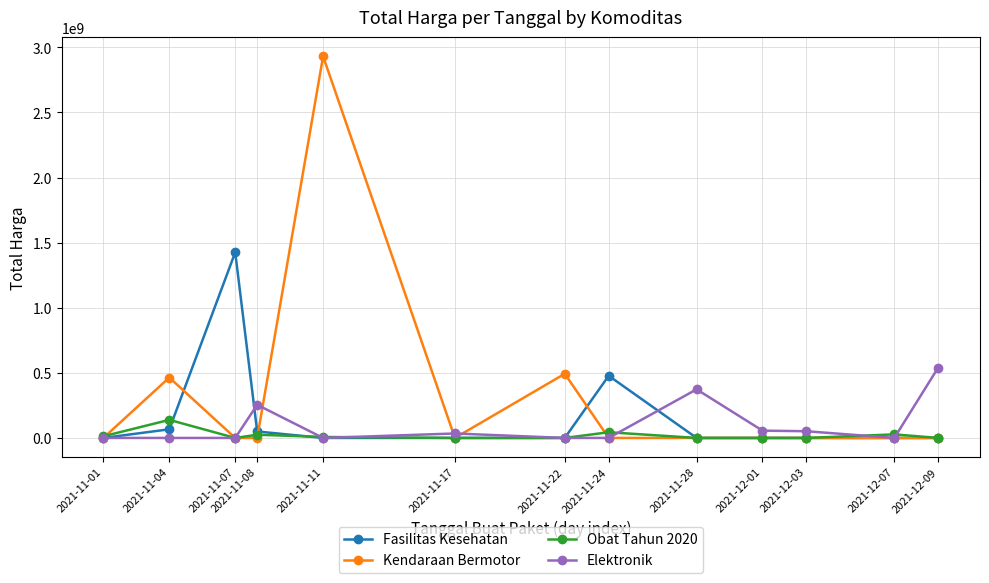

At which category does Fasilitas Kesehatan reach its first local peak?

2021-11-07